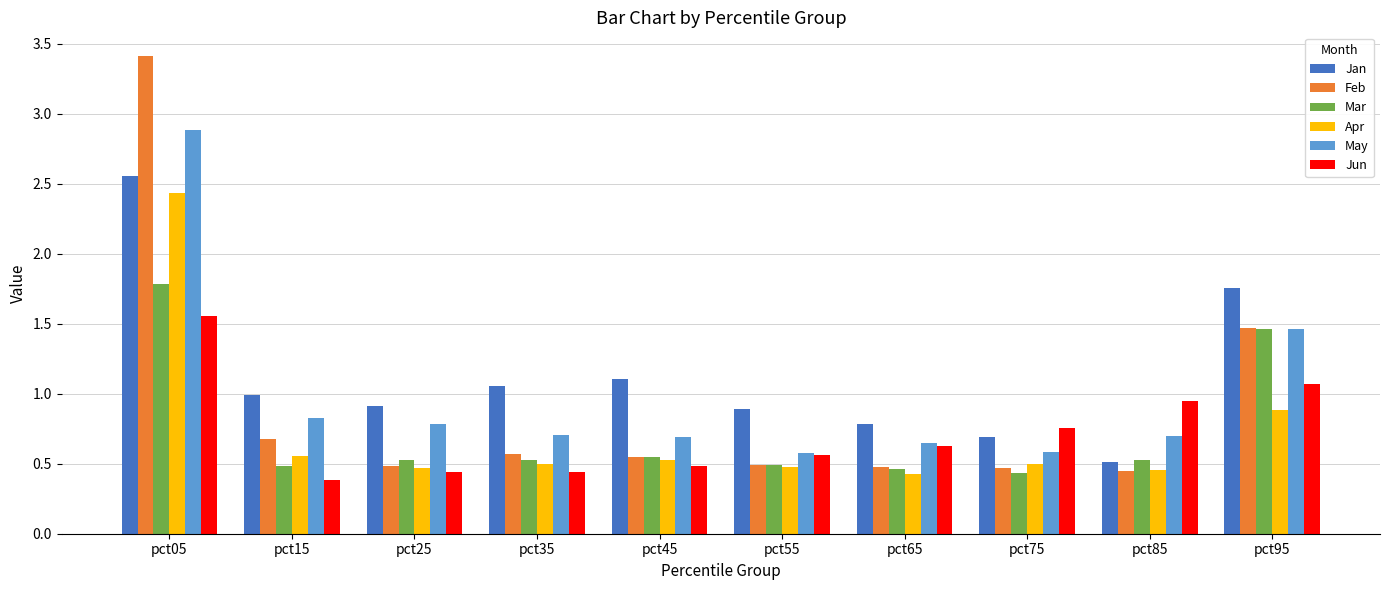

Which series has the largest total across all categories?

Jan